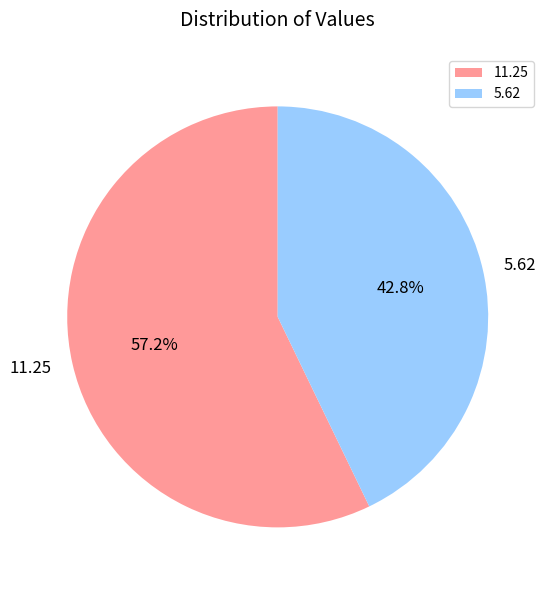

Between 5.62 and 11.25, which is larger?

11.25